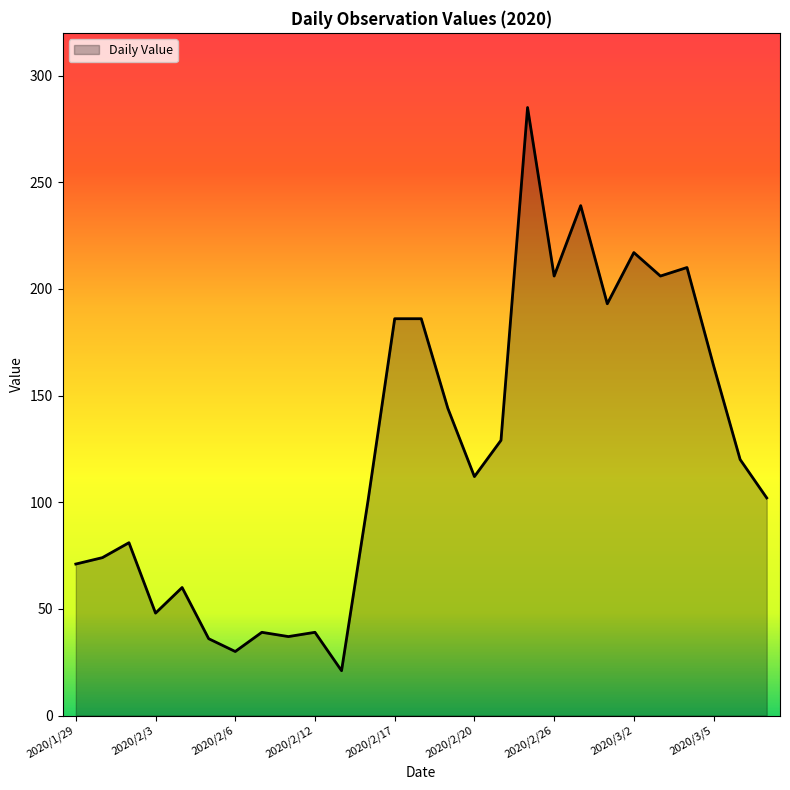

What is the difference between the maximum and minimum values?

264